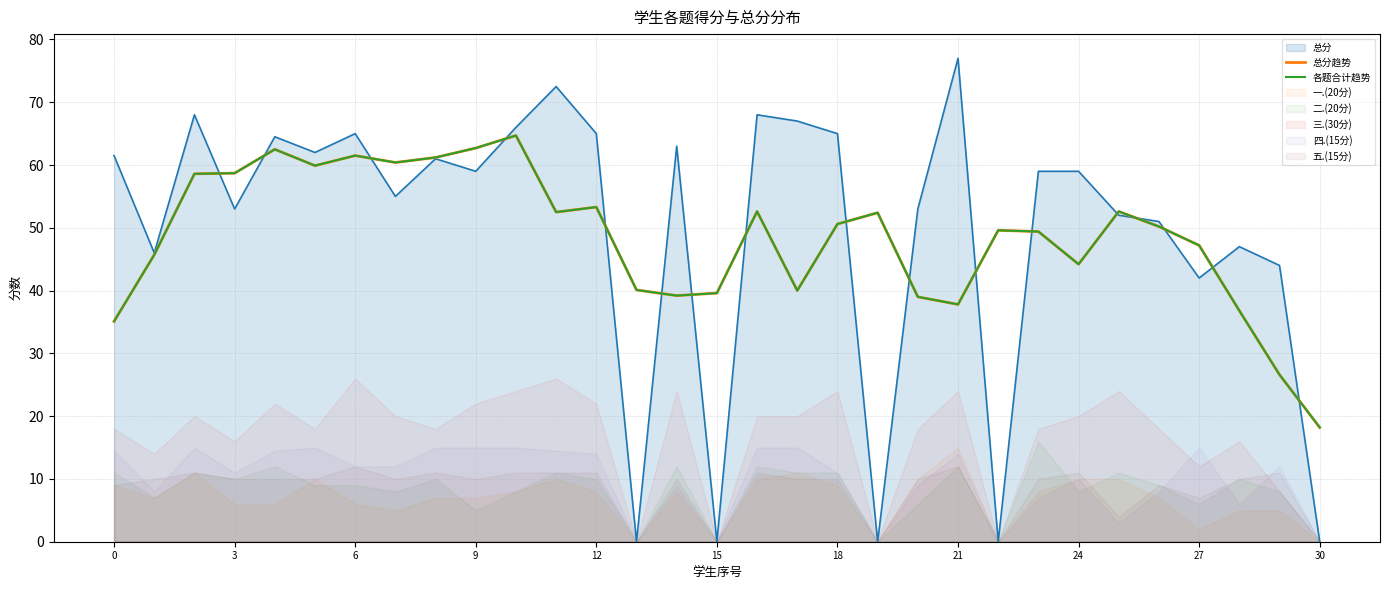

What is the total value across all series at 6?

123.0